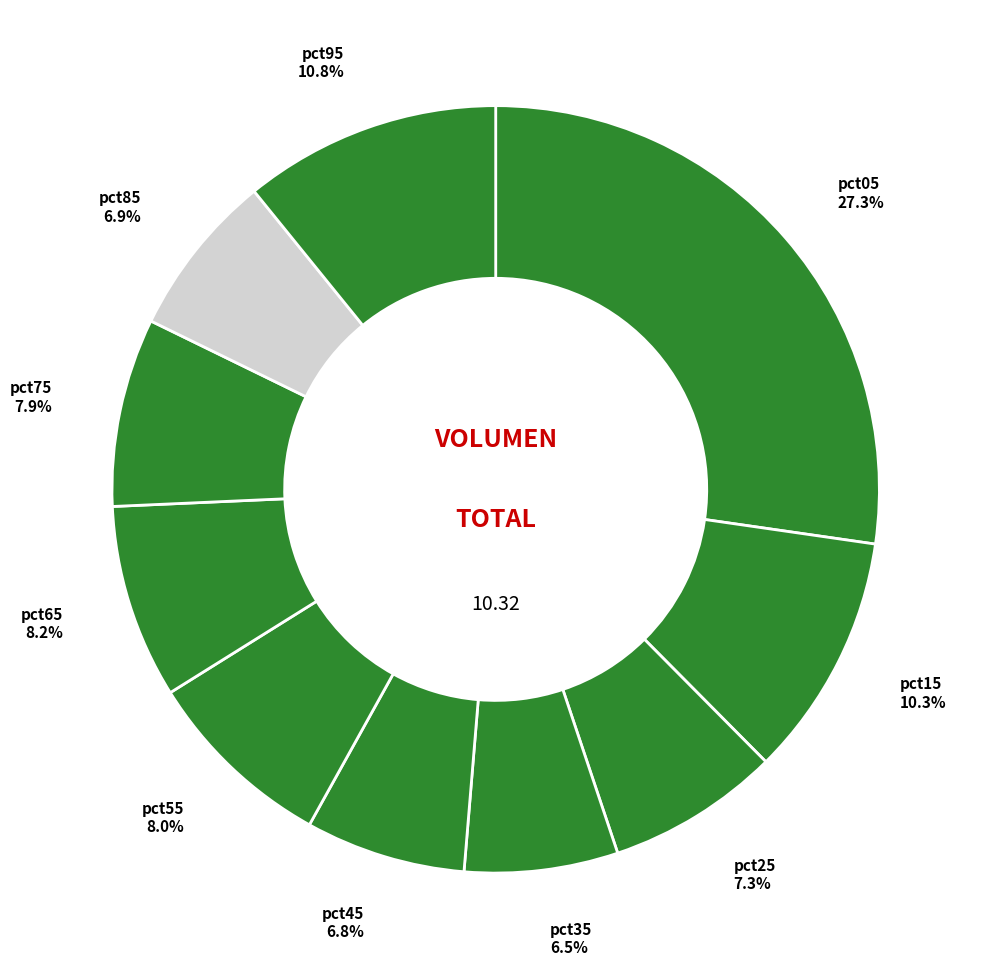

Count the number of slices in the pie.

10